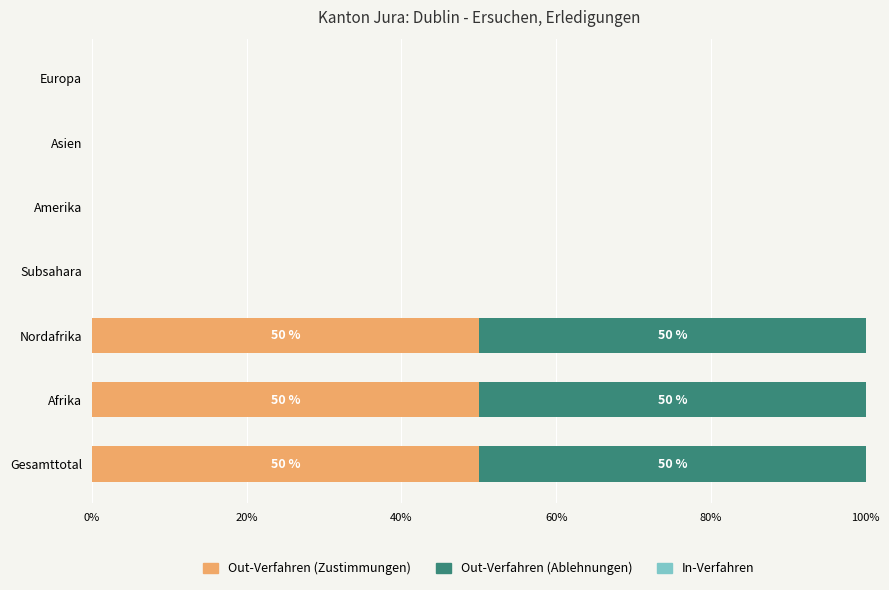

What is the total value across all series at Afrika?

100